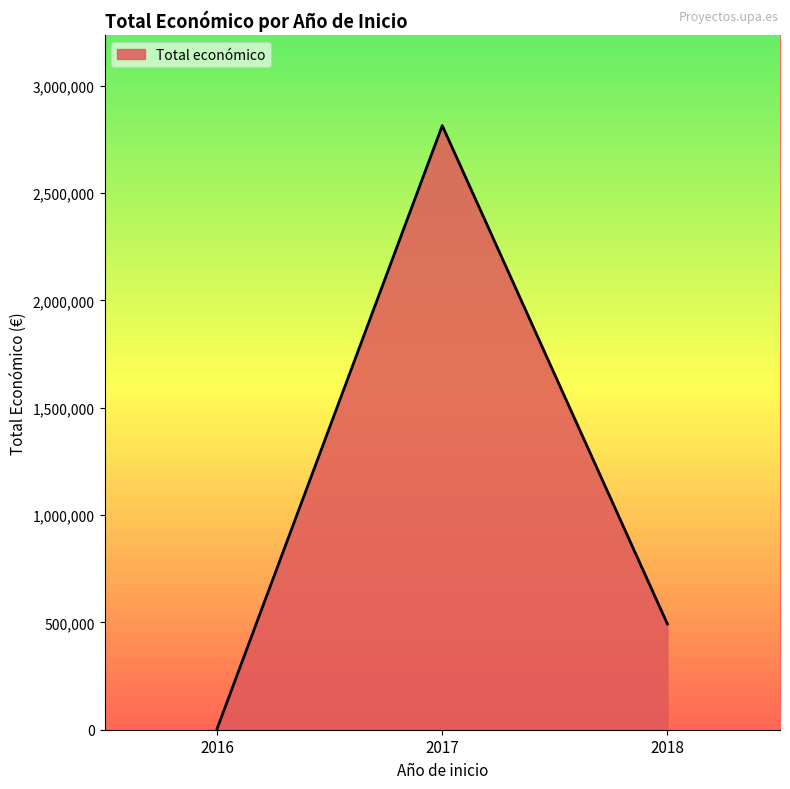

List the labels in order of value, smallest first.

2016, 2018, 2017